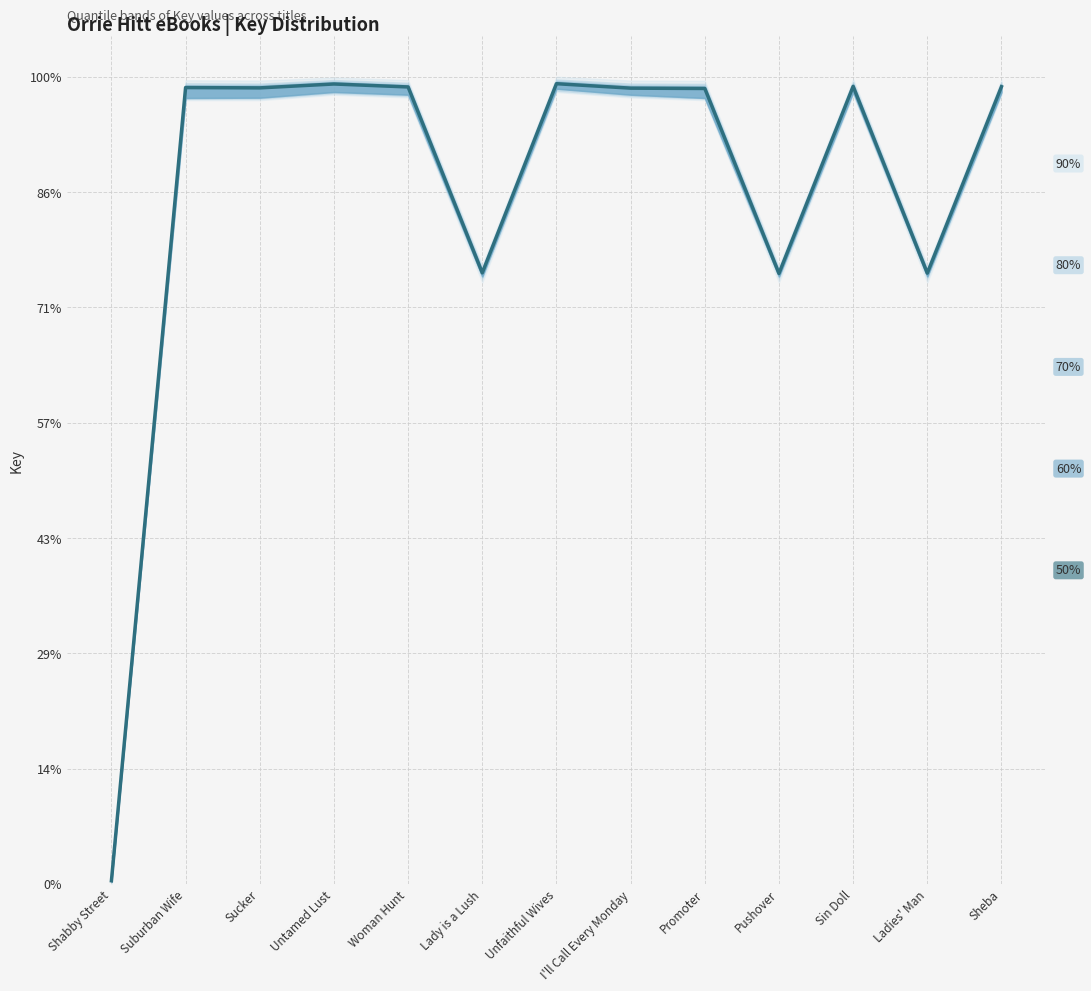

Reading right to left, list all the values displayed in this chart.

Sheba=3.5	Ladies' Man=2.6	Sin Doll=3.5	Pushover=2.6	Promoter=3.4	I'll Call Every Monday=3.5	Unfaithful Wives=3.5	Lady is a Lush=2.6	Woman Hunt=3.5	Untamed Lust=3.5	Sucker=3.5	Suburban Wife=3.5	Shabby Street=0.0